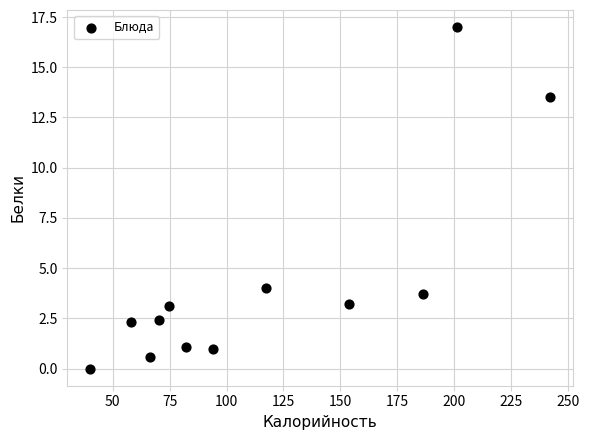

What Y value in the scatter plot is closest to 8?

4.0